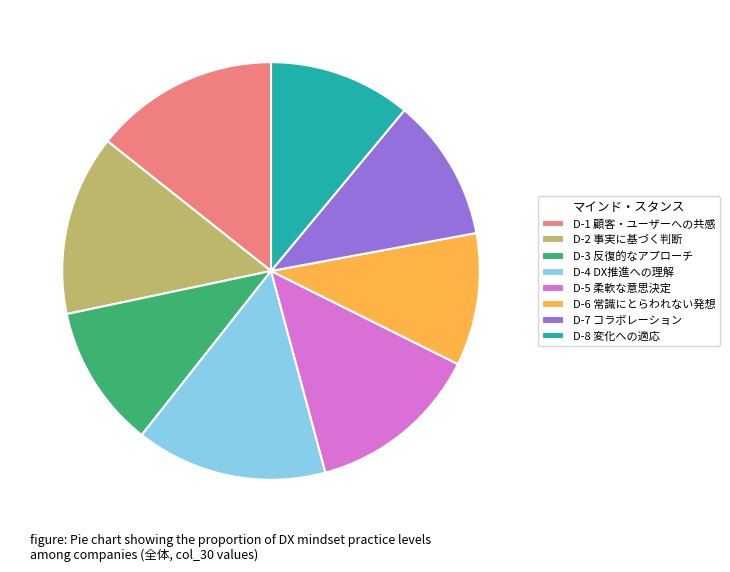

Is the sum of D-7 コラボレーション and D-2 事実に基づく判断 greater than half?

No